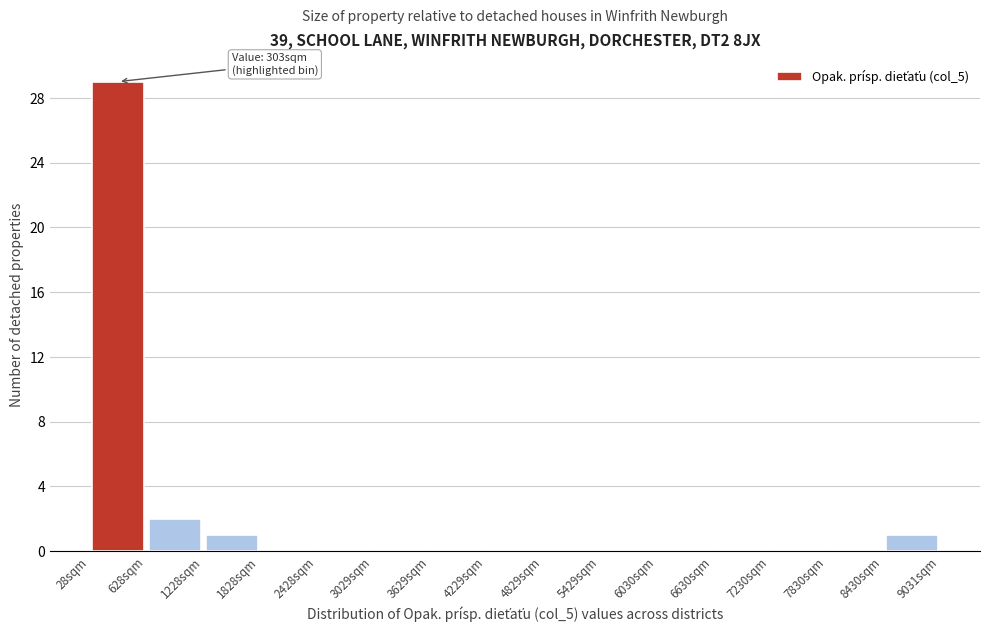

Over which range of the x-axis is the bar tallest?

0 to 600